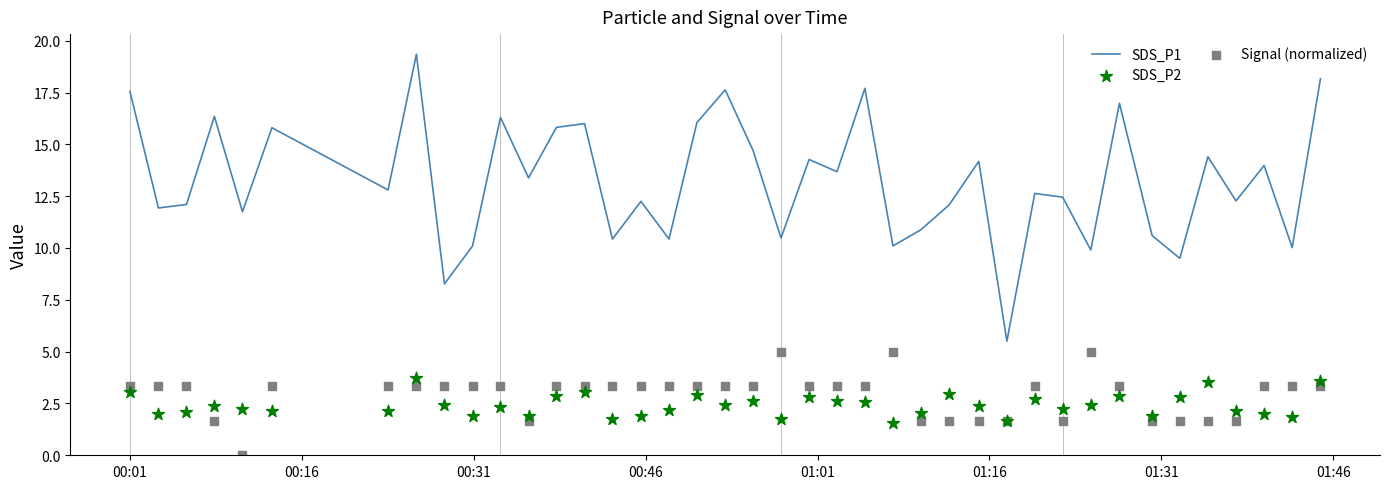

What is the lowest value of the SDS_P1 series?

5.5